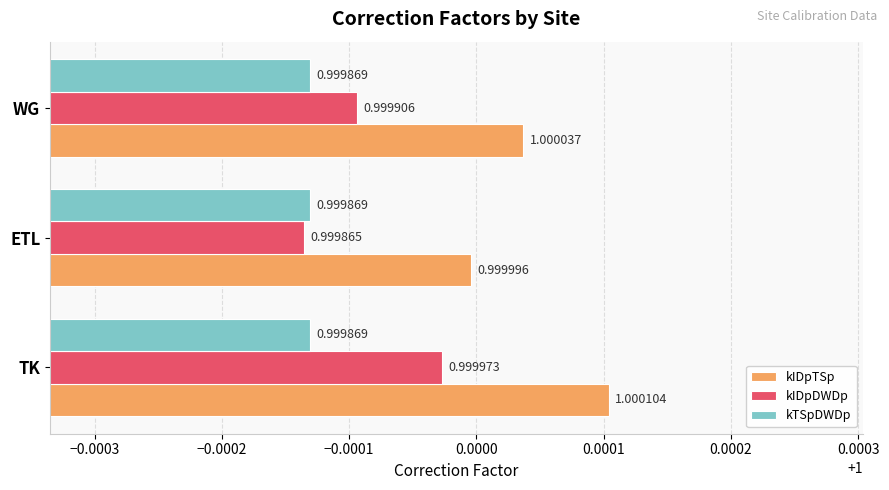

At which label is kIDpDWDp closest to 0?

ETL